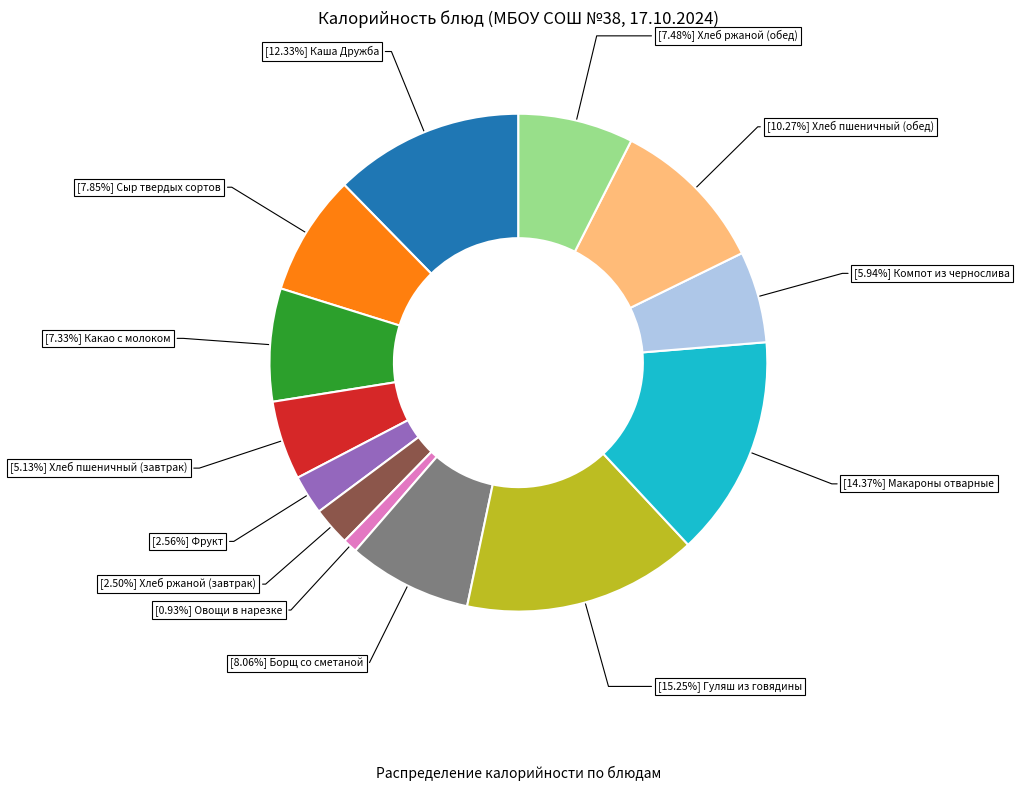

How many slices are in this pie chart?

13